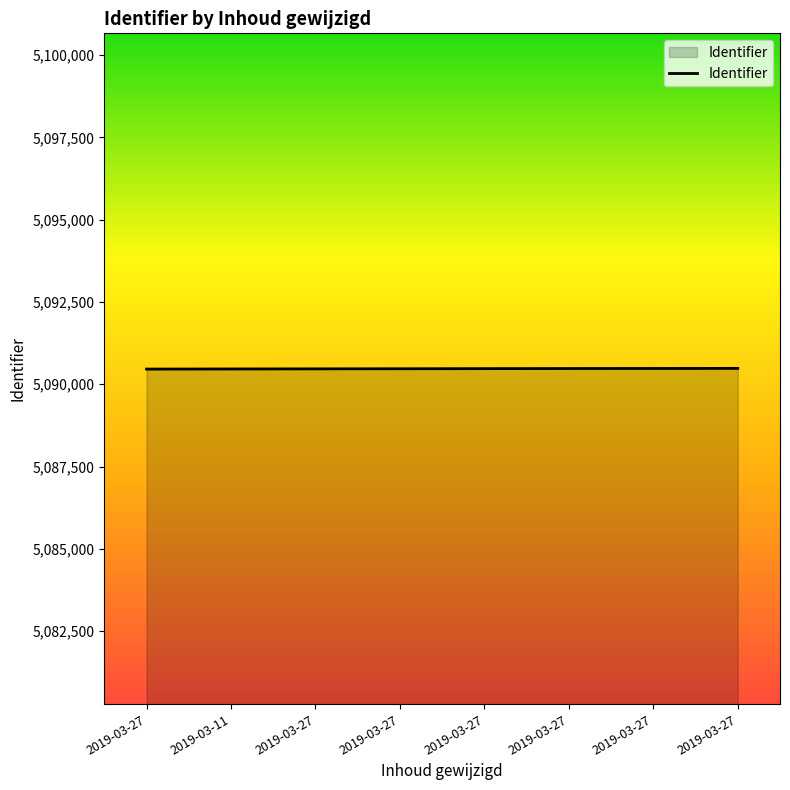

What is the change in value from 2019-03-27 to 2019-03-27?

+3